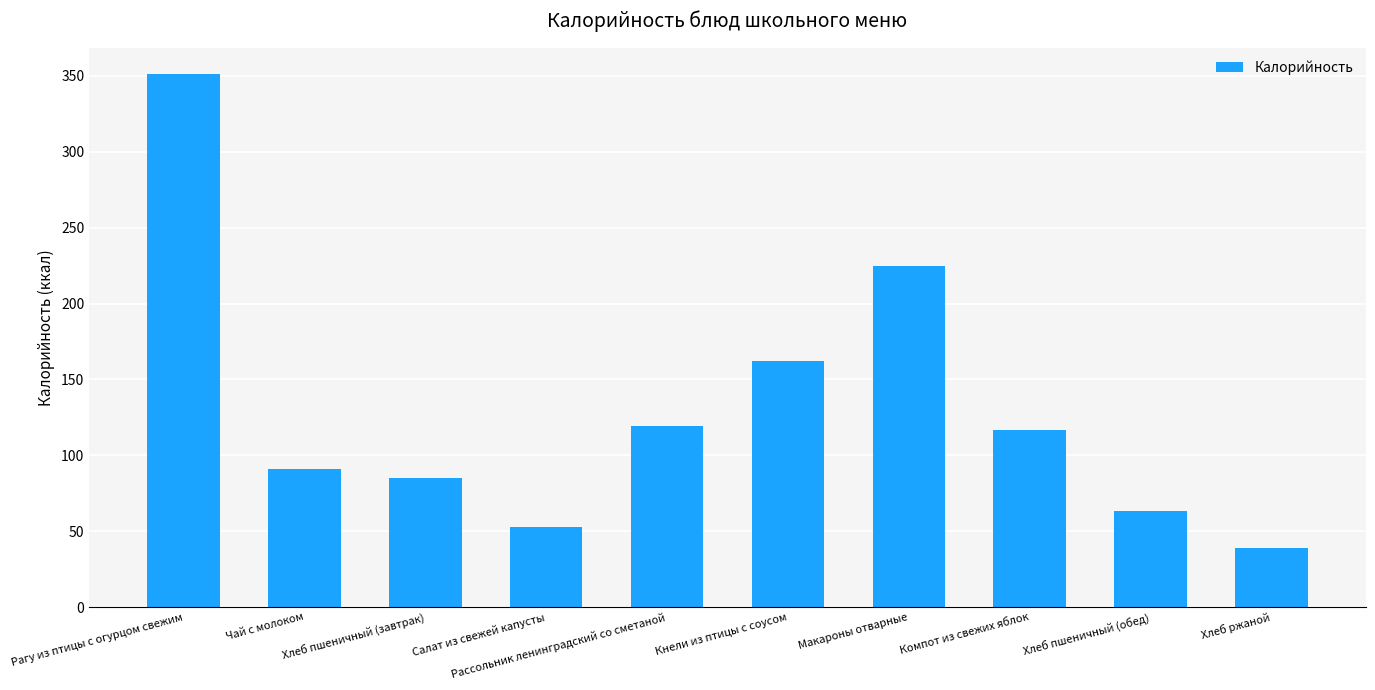

What is the difference between the values at Компот из свежих яблок and Чай с молоком?

25.6